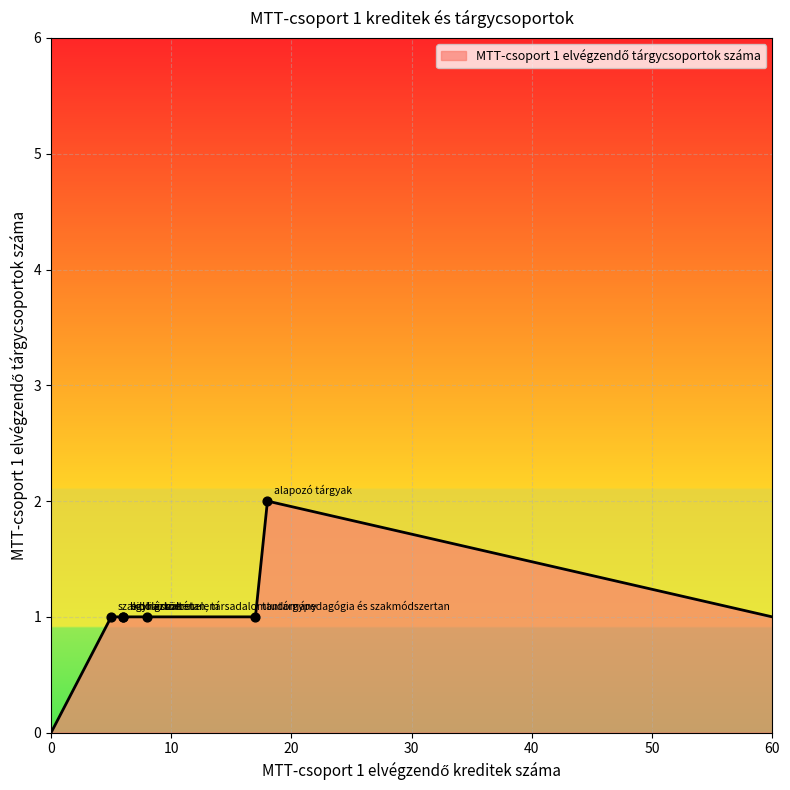

What is the change in value from tantárgypedagógia és szakmódszertan to alapozó tárgyak?

+1